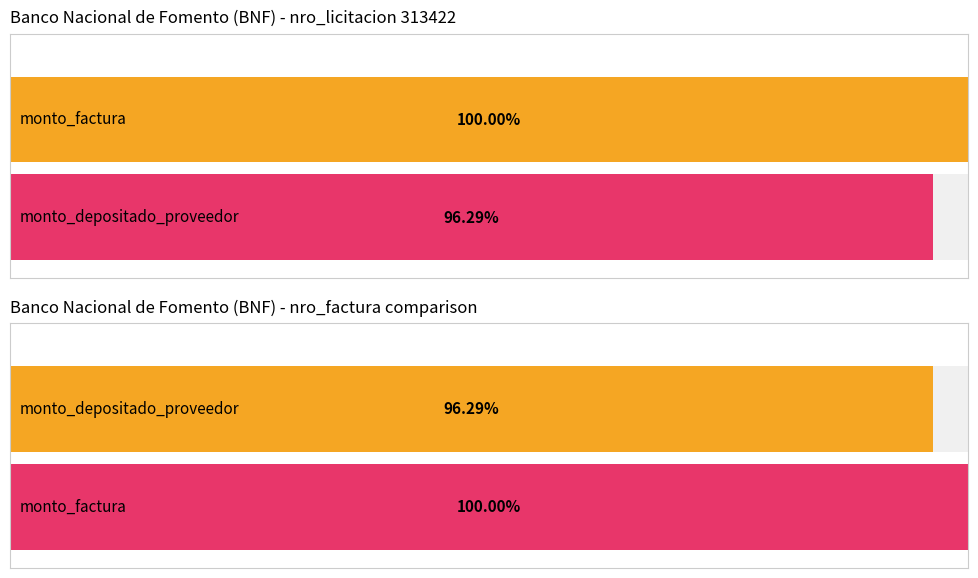

At how many categories does at least one series exceed 18073971?

1